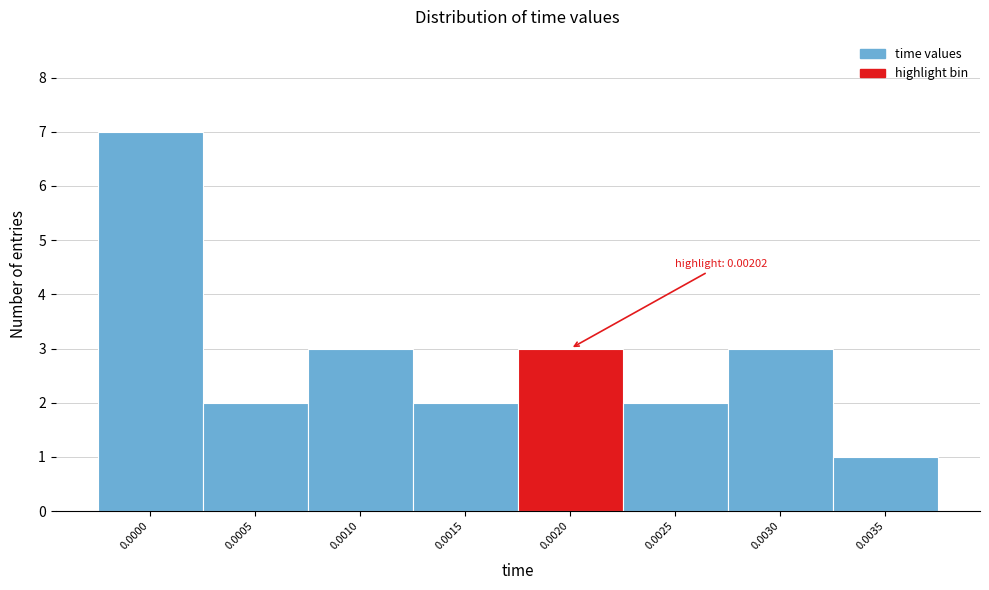

Reading left to right, transcribe all the data shown in this chart.

0.0000=7	0.0005=2	0.0010=3	0.0015=2	0.0020=3	0.0025=2	0.0030=3	0.0035=1